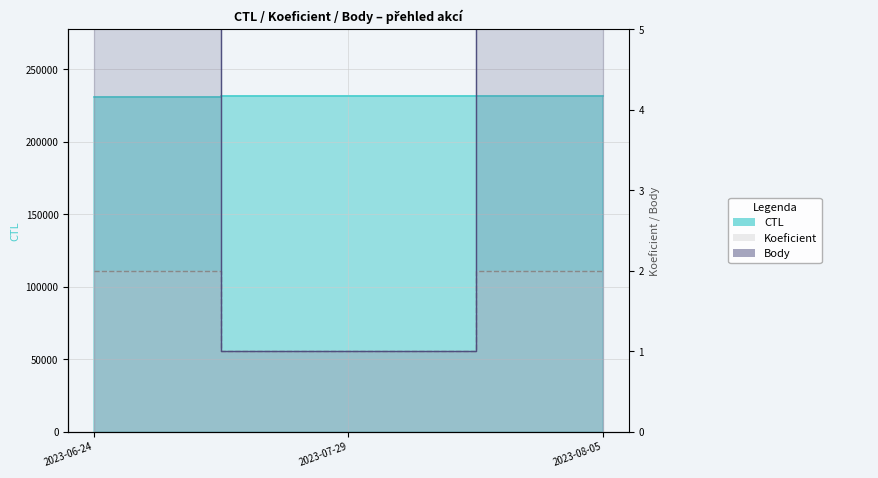

Which has a higher value, 2023-07-29 or 2023-06-24?

2023-07-29